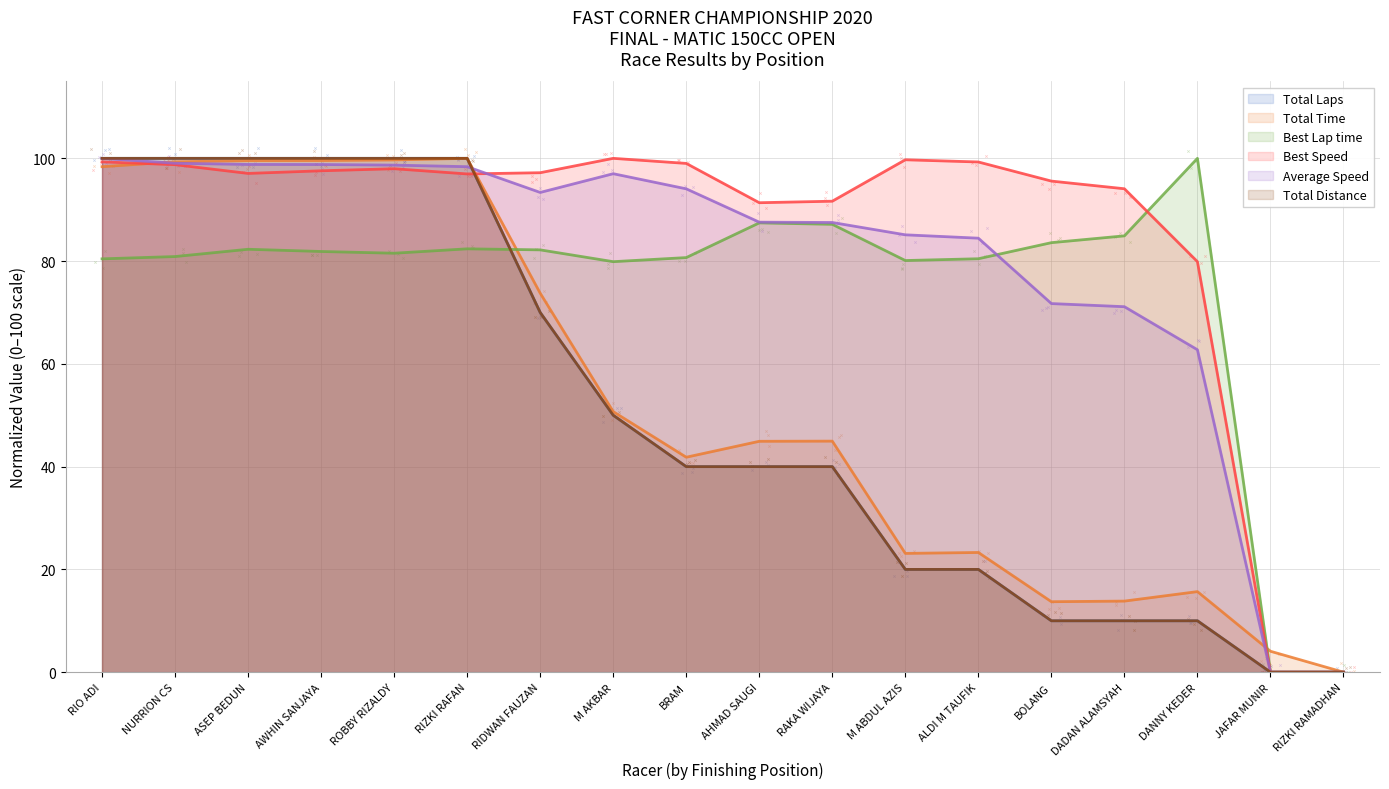

Which series has the largest Y range (max minus min)?

Total Laps